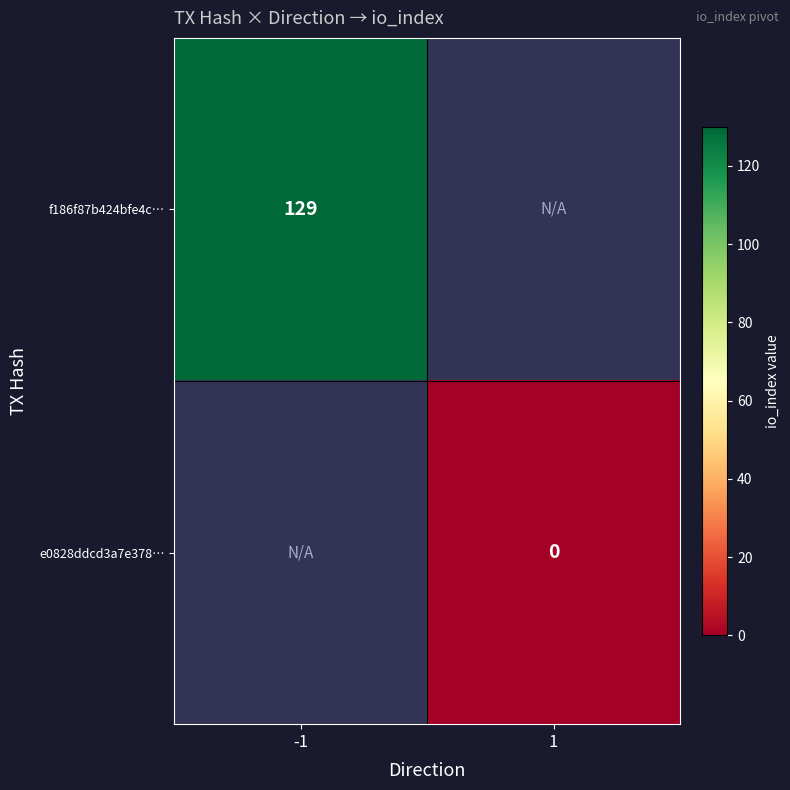

The value of f186f87b424bfe4c… at -1 is 129. True or false?

True